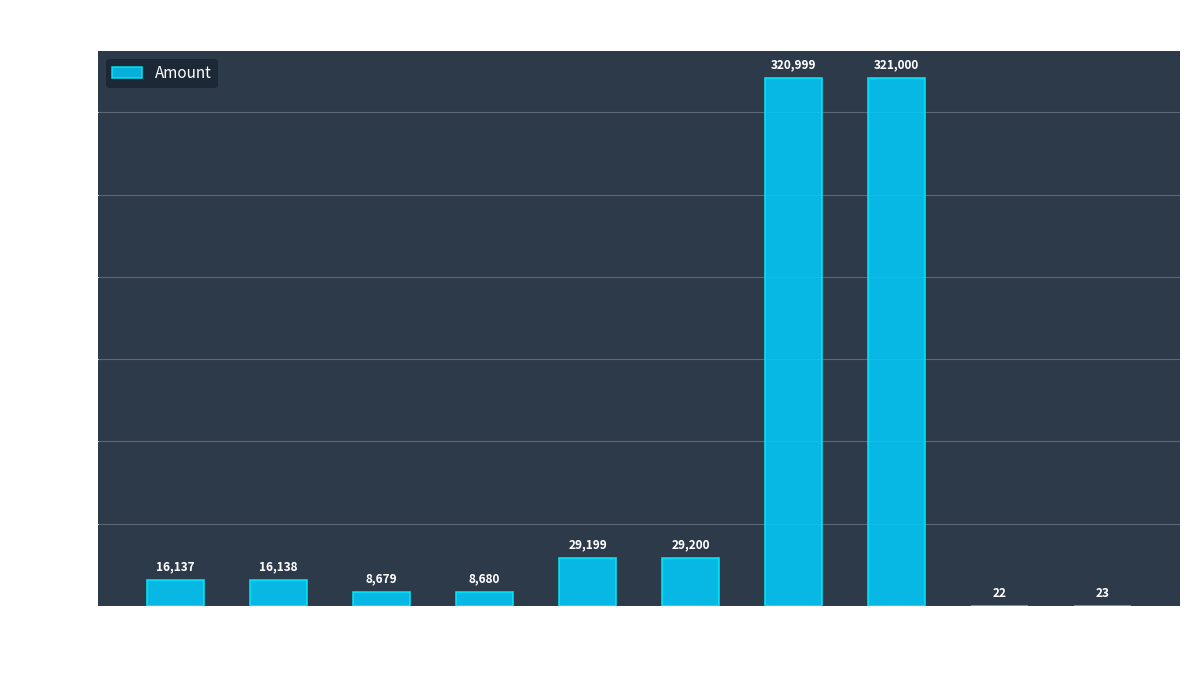

Which label corresponds to the largest value in the chart?

375559